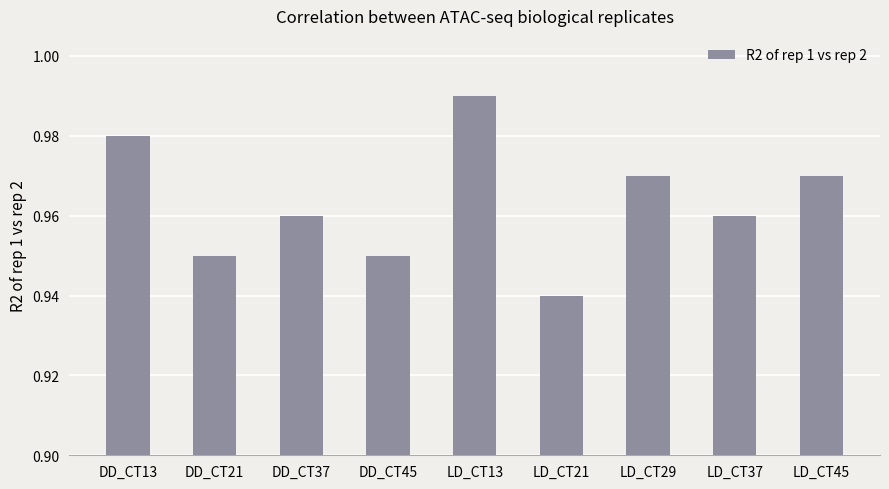

How many categories are shown in the chart?

9